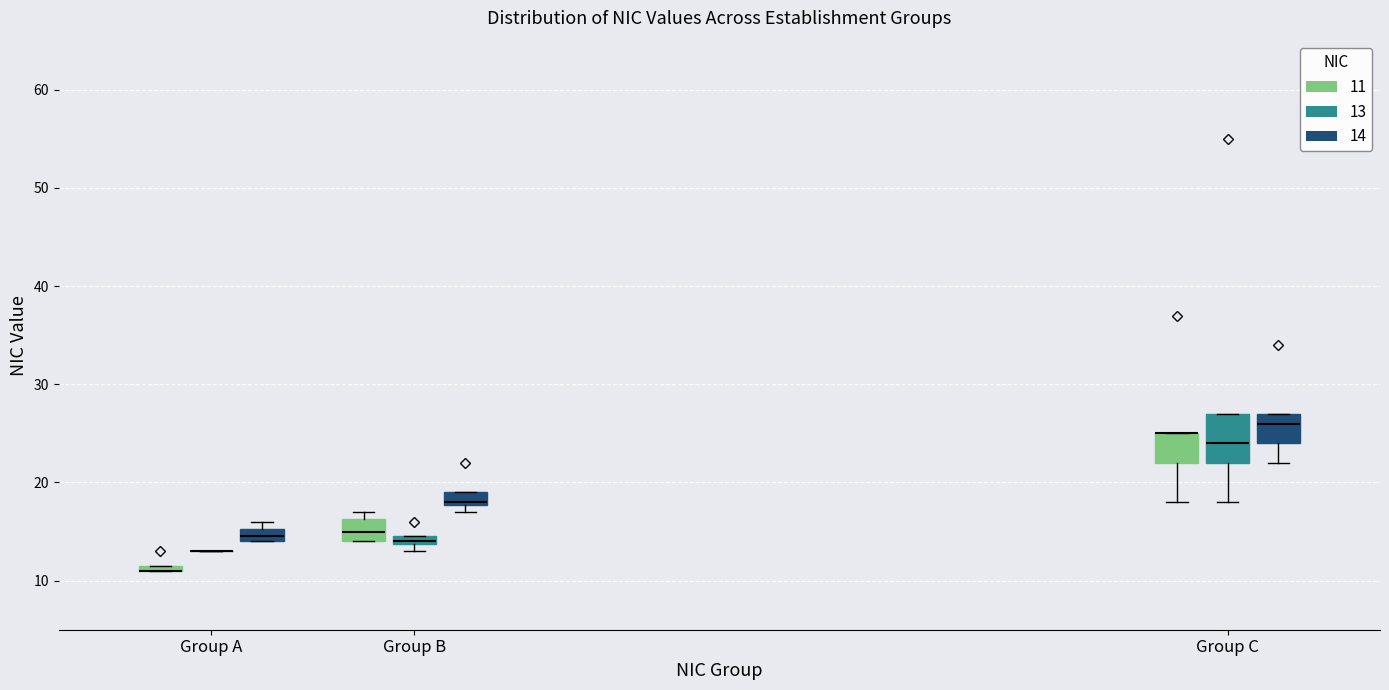

Comparing the boxes themselves (not the whiskers), which one is the tallest?

Group C (13)